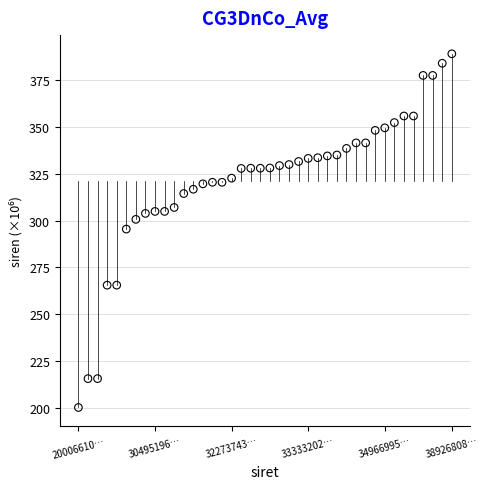

What is the range of Y values (max minus min)?

189.2